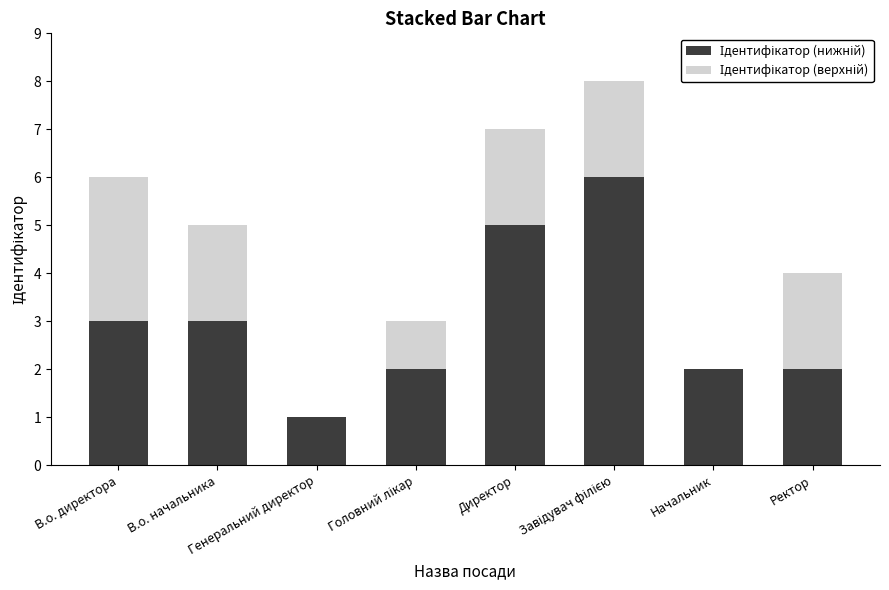

Count the number of data series in this chart.

2